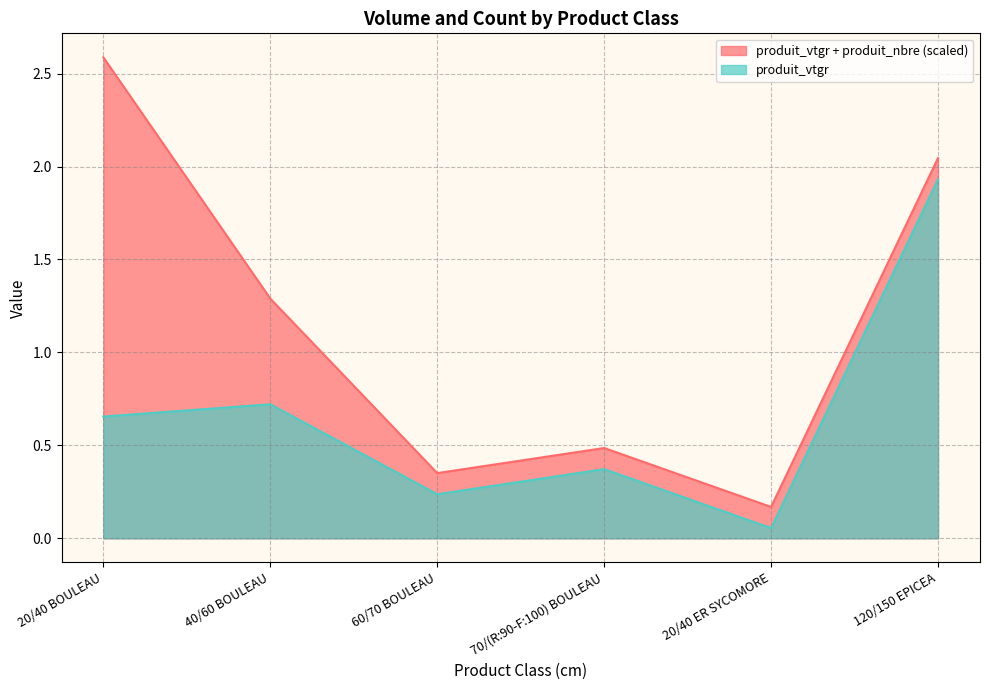

At which category does the data reach its first local peak?

40/60 BOULEAU